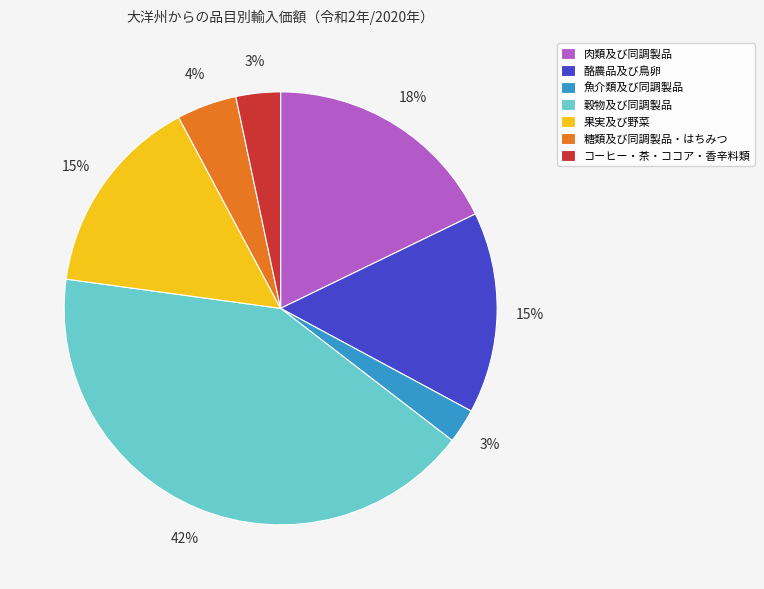

Is there a majority slice in this chart?

No